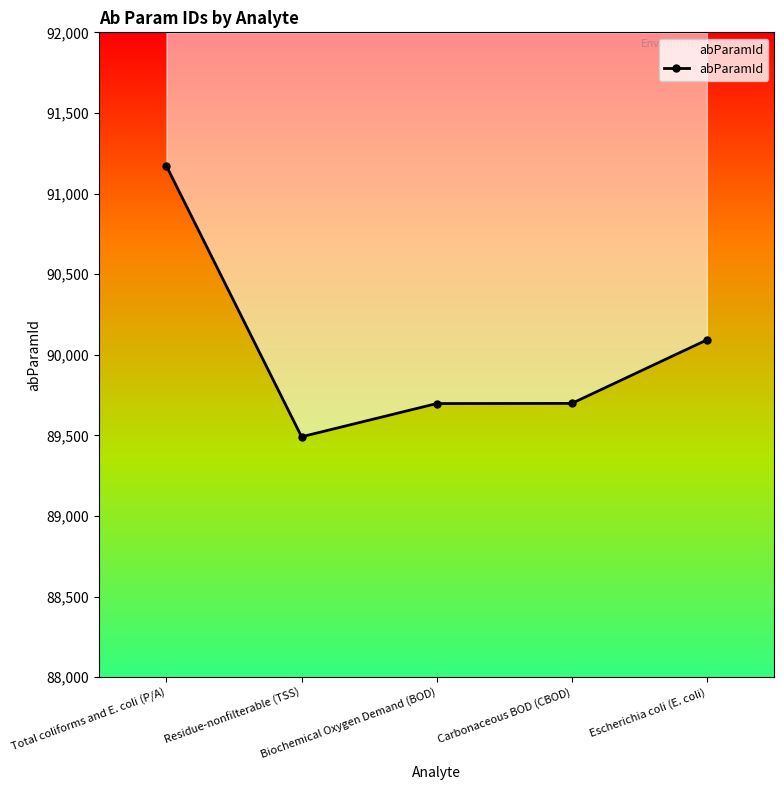

What is the approximate value at Total coliforms and E. coli (P/A), to the nearest 10?

91170